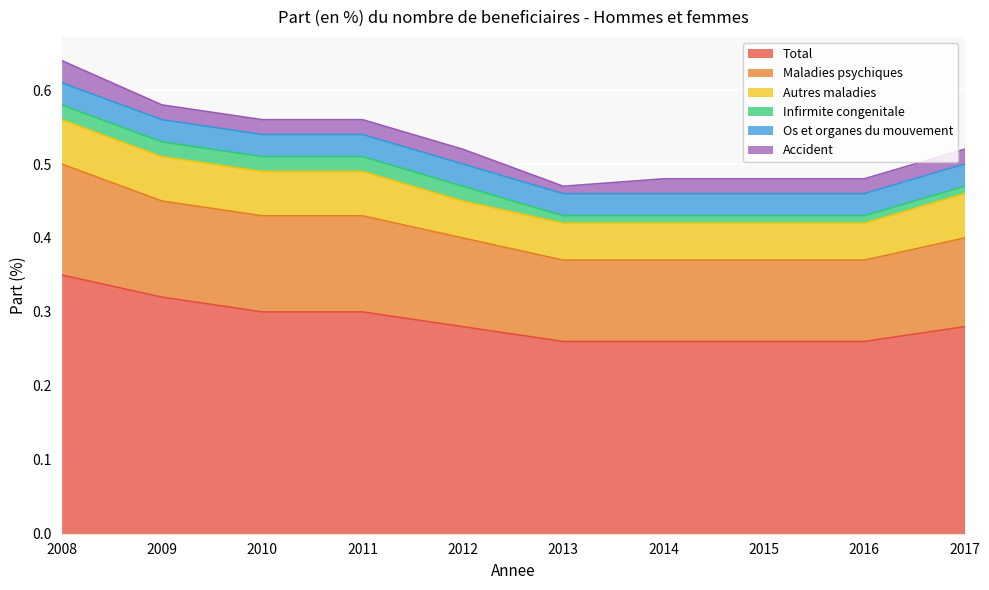

True or false: Accident and Maladies psychiques cross at least once.

False